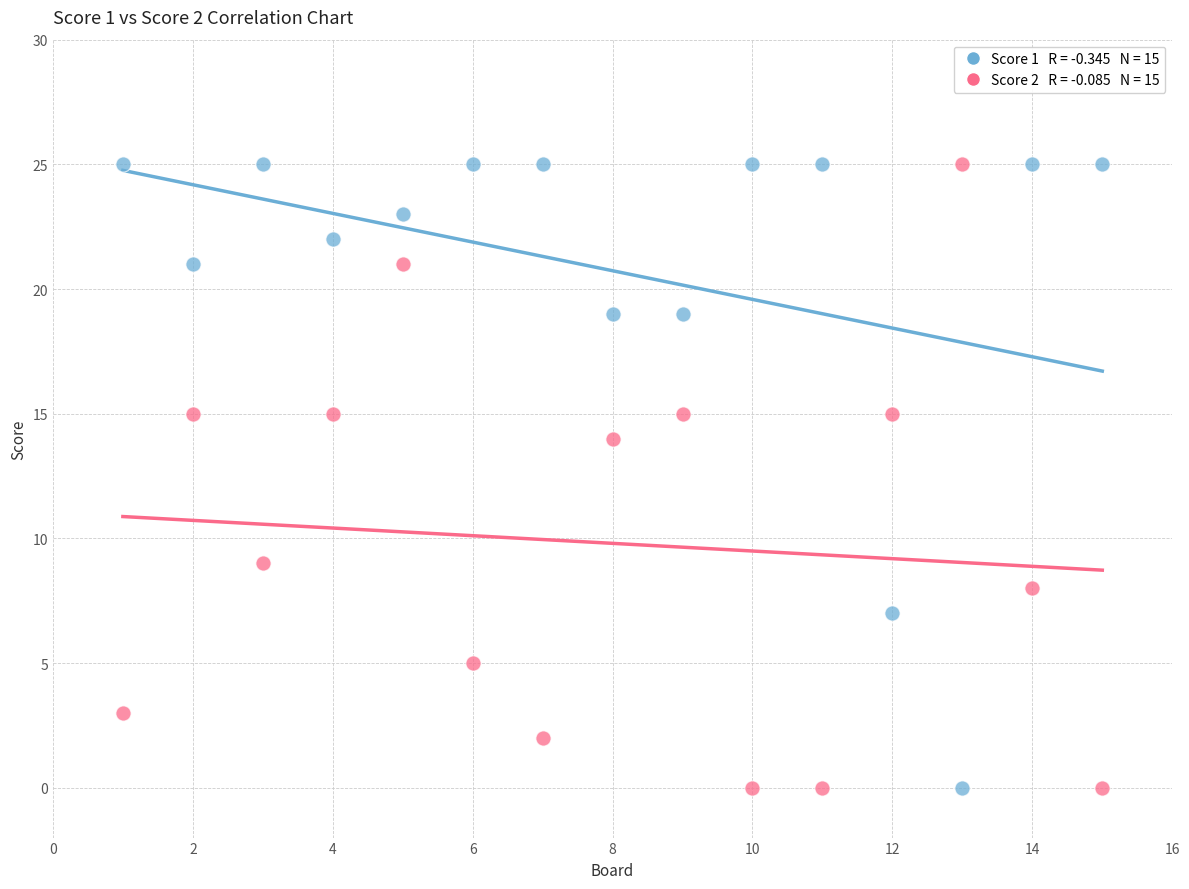

Across all series, what Y value is closest to 12?

14